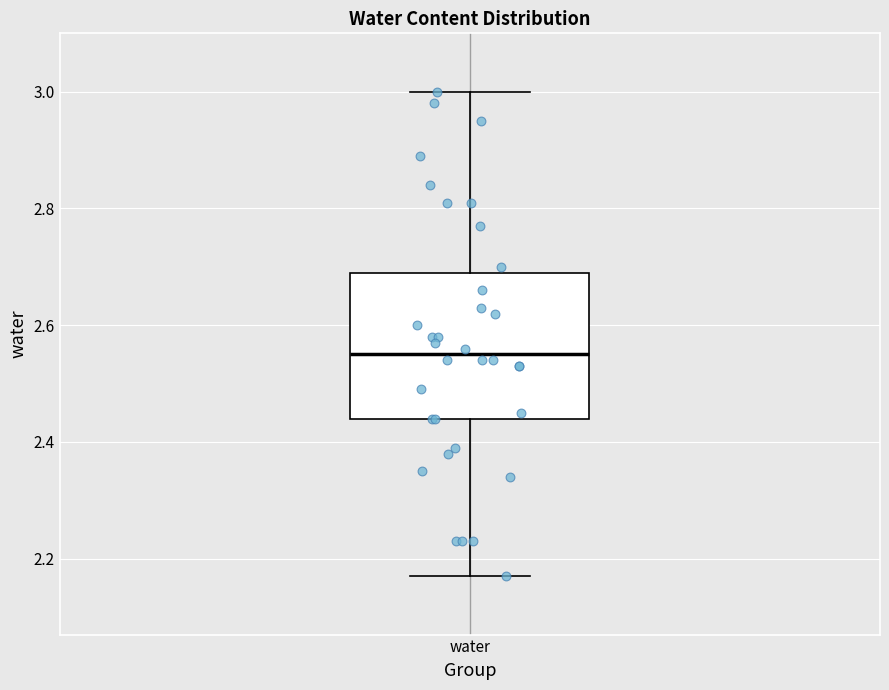

Where does the median line of the box for water sit on the y-axis? The values are not printed on the chart, so give them approximately, as read against the axis.

2.56